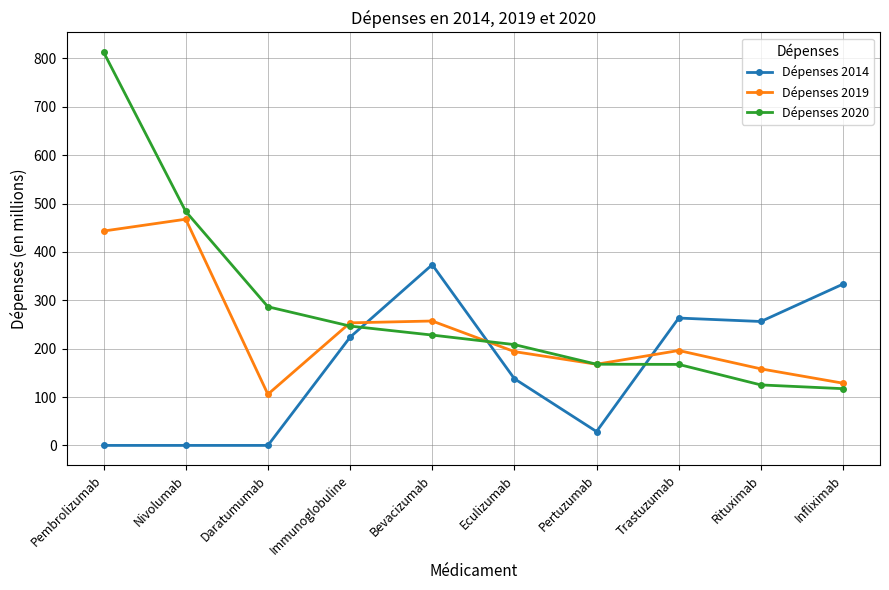

True or false: Dépenses 2014 has more than 0 points higher than both neighbors.

True